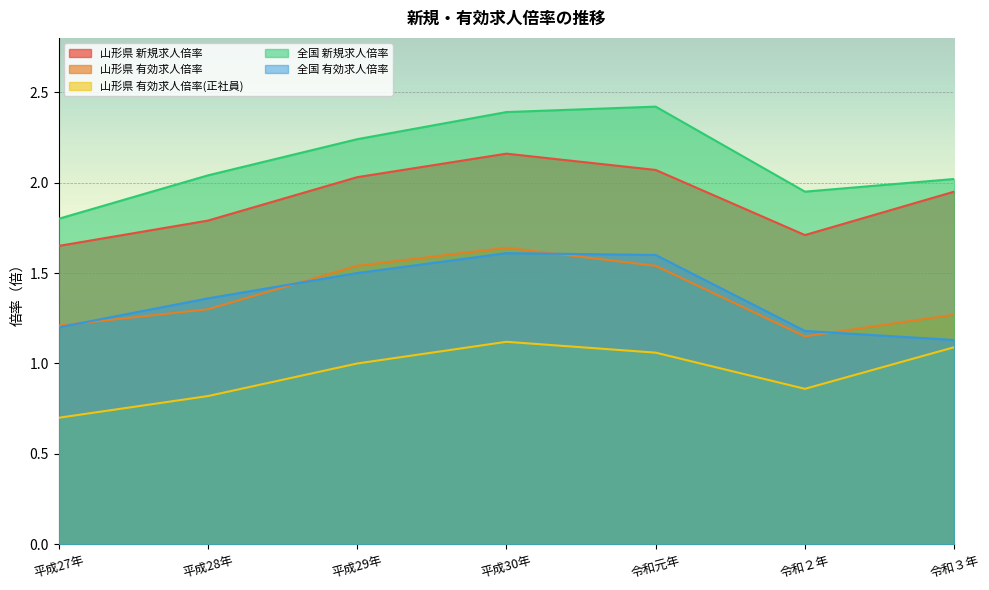

What is the minimum value for 山形県 新規求人倍率?

1.6